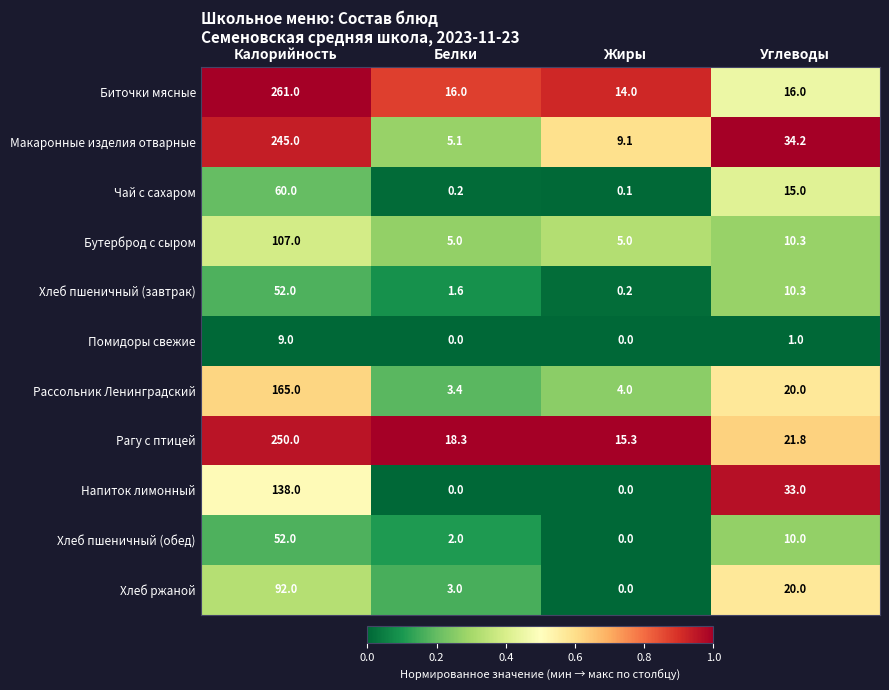

What is the highest value of the Макаронные изделия отварные series?

245.0